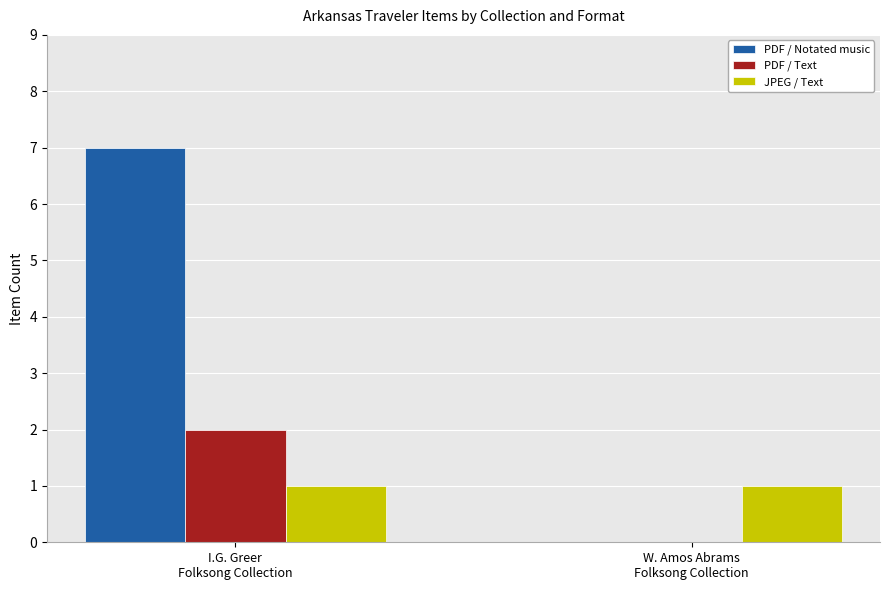

The value of PDF / Text at W. Amos Abrams
Folksong Collection is 1. True or false?

False